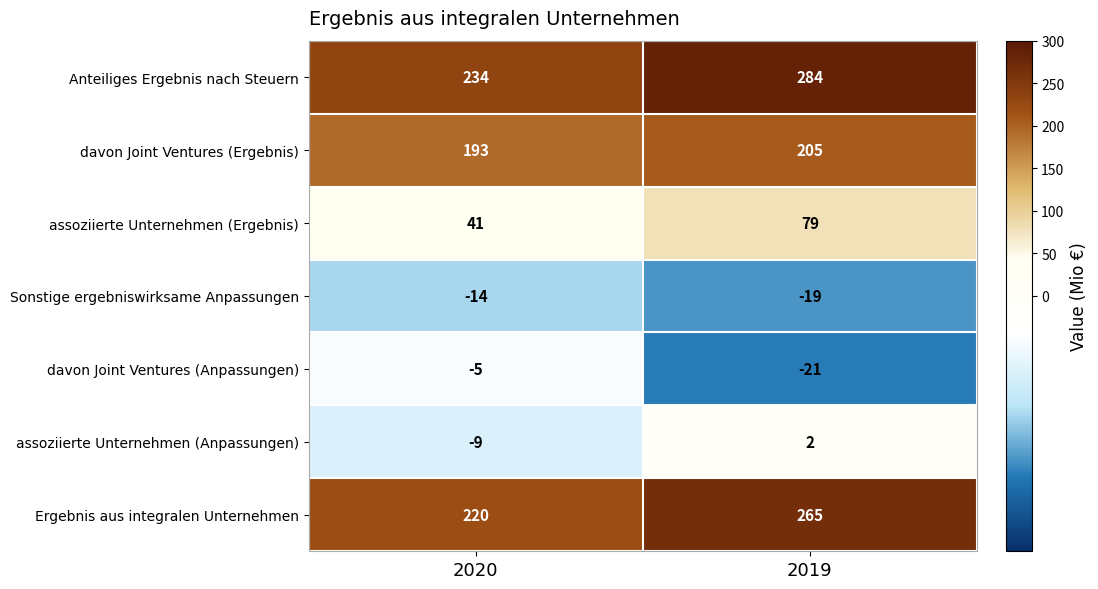

What is the total value across all series at 2020?

660